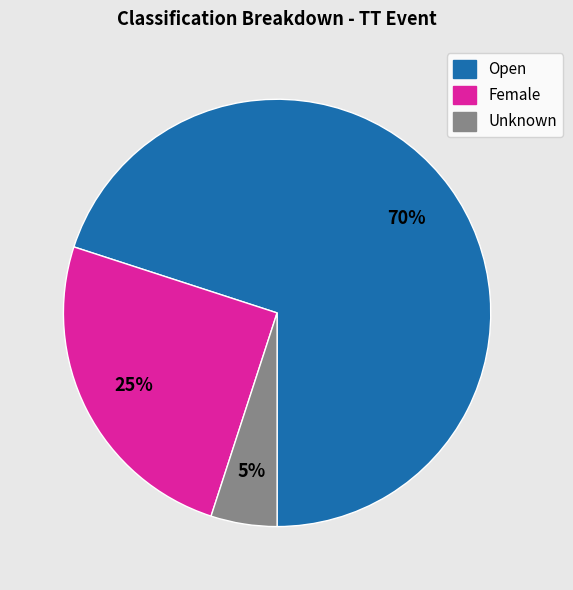

Is the sum of Open and Female greater than half?

Yes